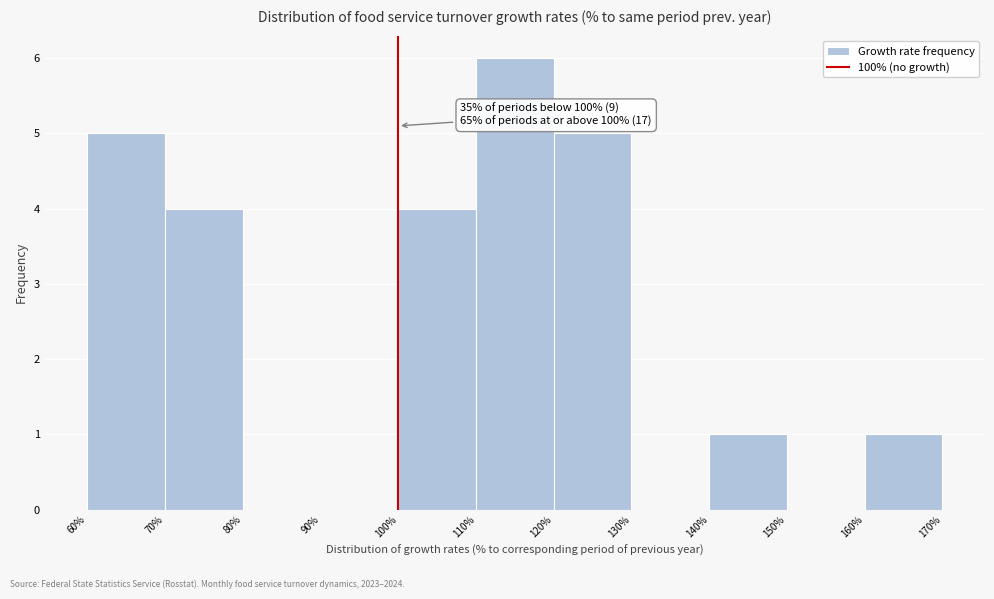

Which range on the x-axis has the tallest bar?

110% to 120%